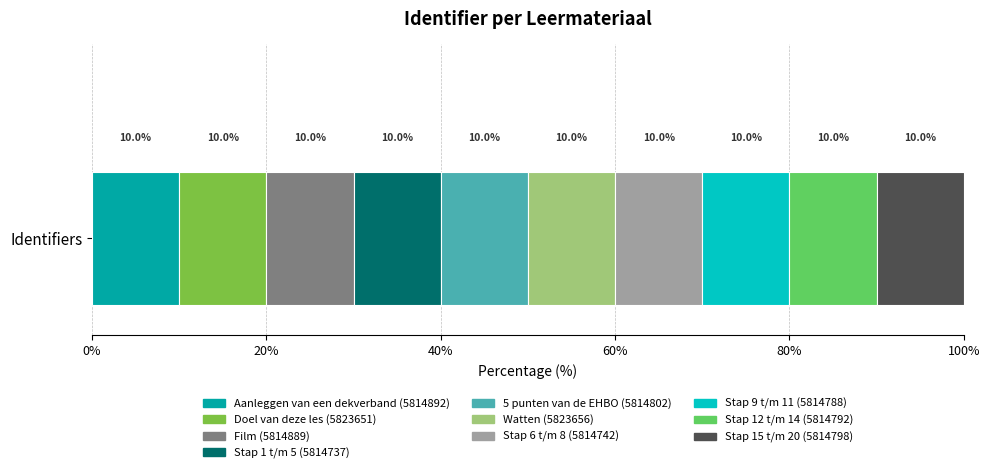

The chart shows a value of 5814892 at Aanleggen van een dekverband. True or false?

True